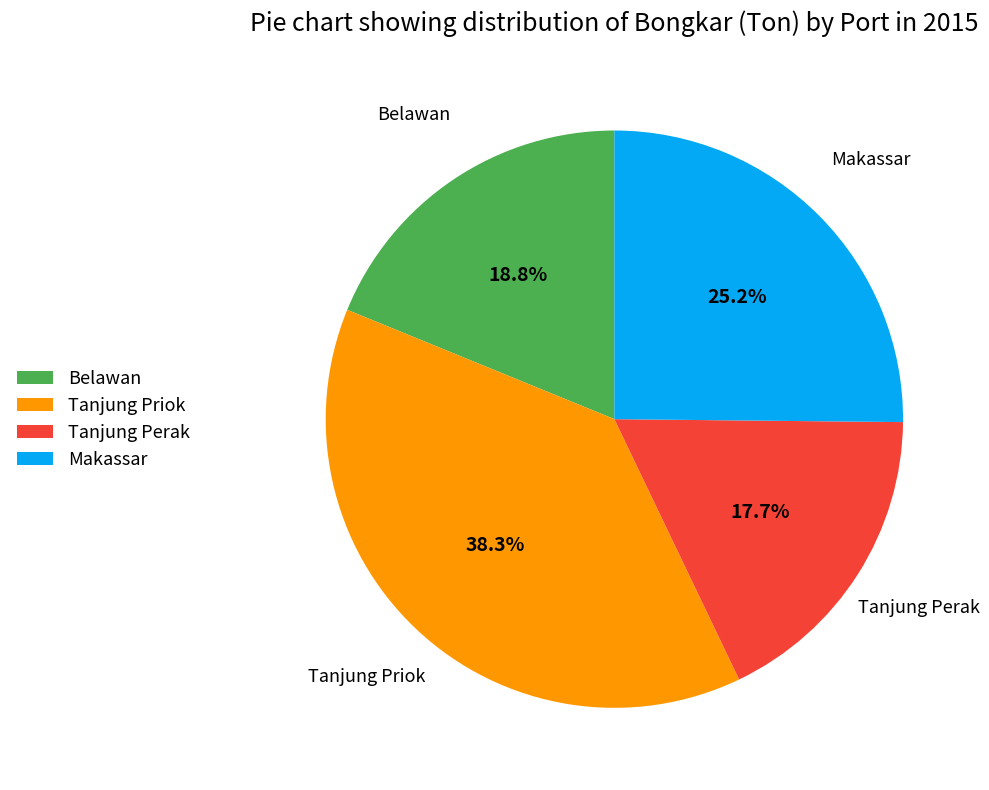

Is there a majority slice in this chart?

No